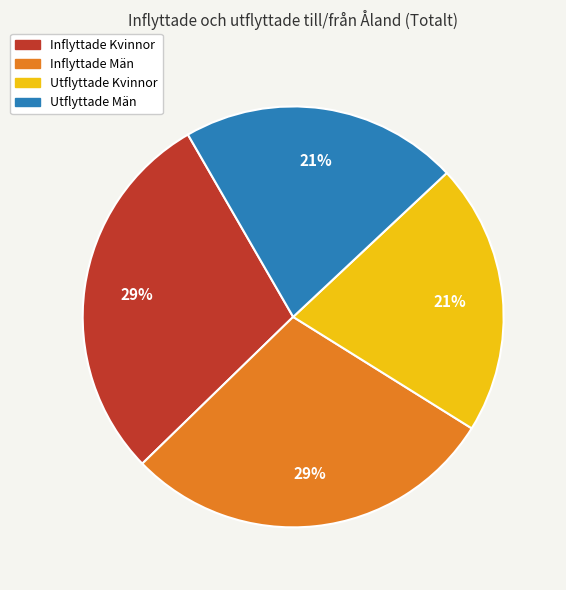

Is it true that Inflyttade Kvinnor is 29% of the pie?

True